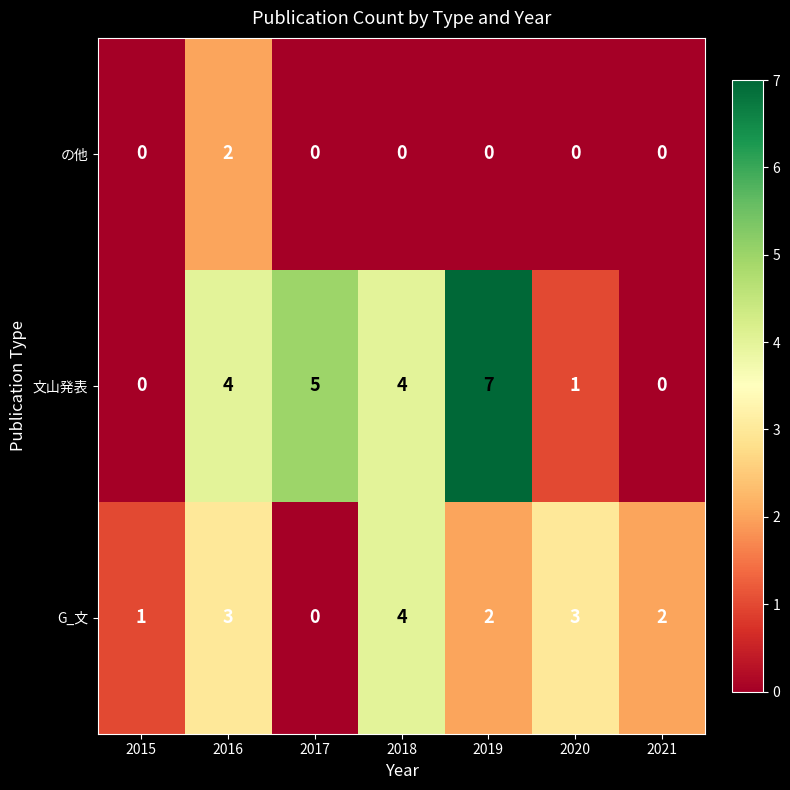

Reading left to right, transcribe all the data shown in this chart.

の他: 0	2	0	0	0	0	0
文山発表: 0	4	5	4	7	1	0
G_文: 1	3	0	4	2	3	2